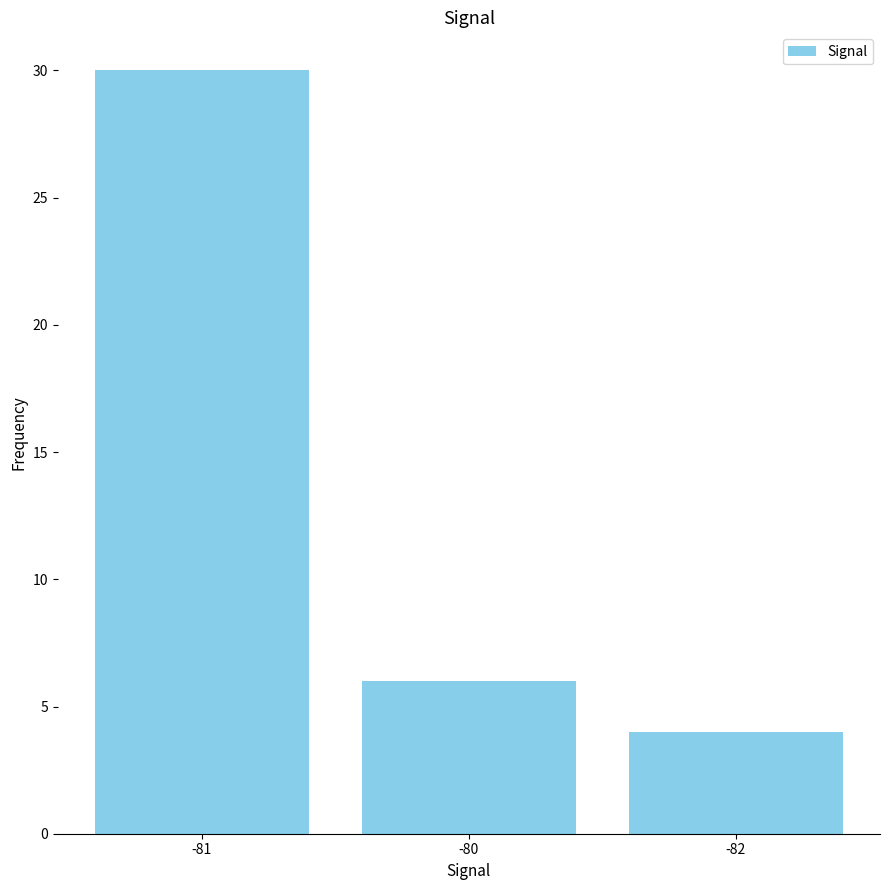

Reading right to left, list all the values displayed in this chart.

4	6	30